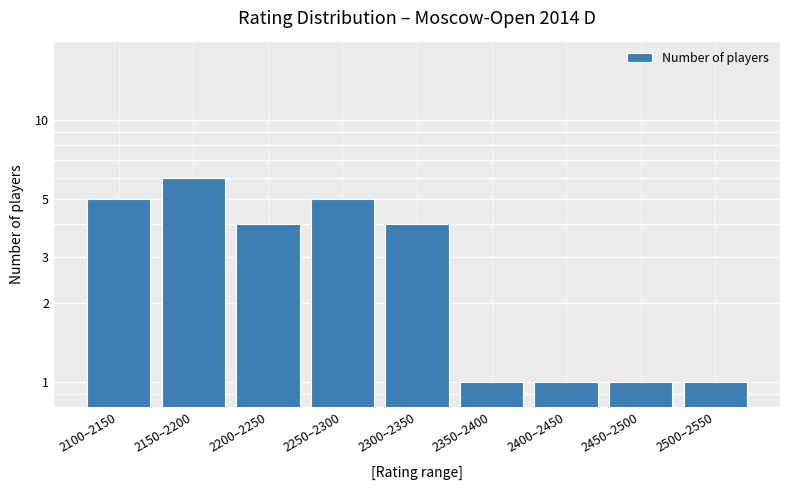

Reading left to right, extract all data points from this chart.

2100–2150=5	2150–2200=6	2200–2250=4	2250–2300=5	2300–2350=4	2350–2400=1	2400–2450=1	2450–2500=1	2500–2550=1